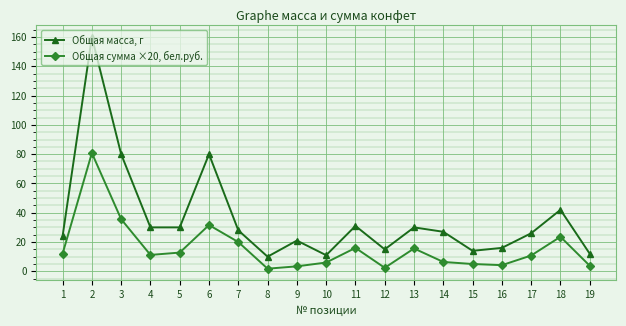

The value of Общая сумма ×20, бел.руб. at 2 is 80.8. True or false?

True